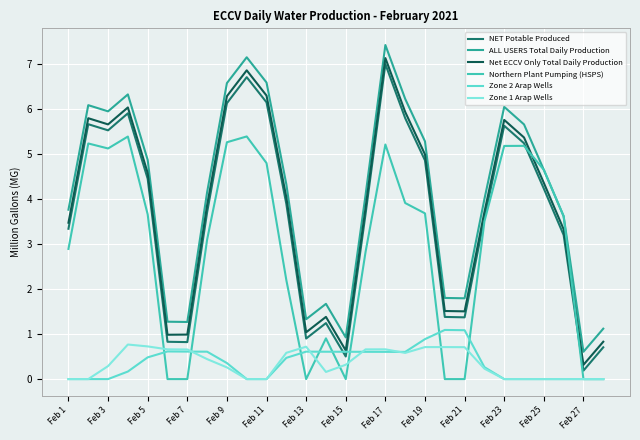

What is the highest value of the Zone 1 Arap Wells series?

0.8